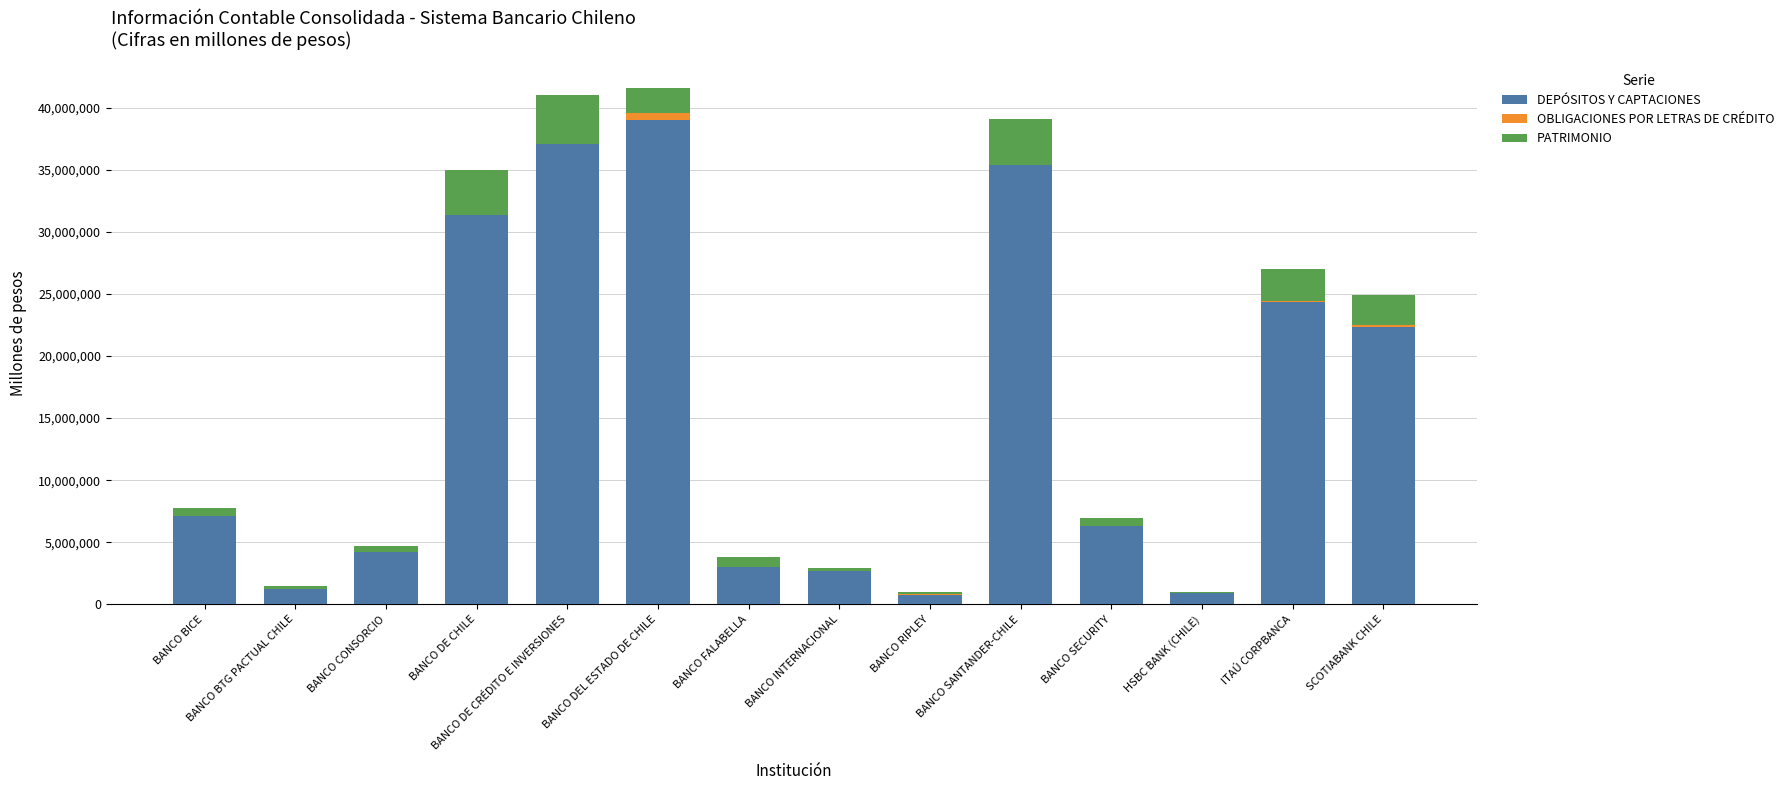

The value of DEPÓSITOS Y CAPTACIONES at ITAÚ CORPBANCA is 6926003. True or false?

False